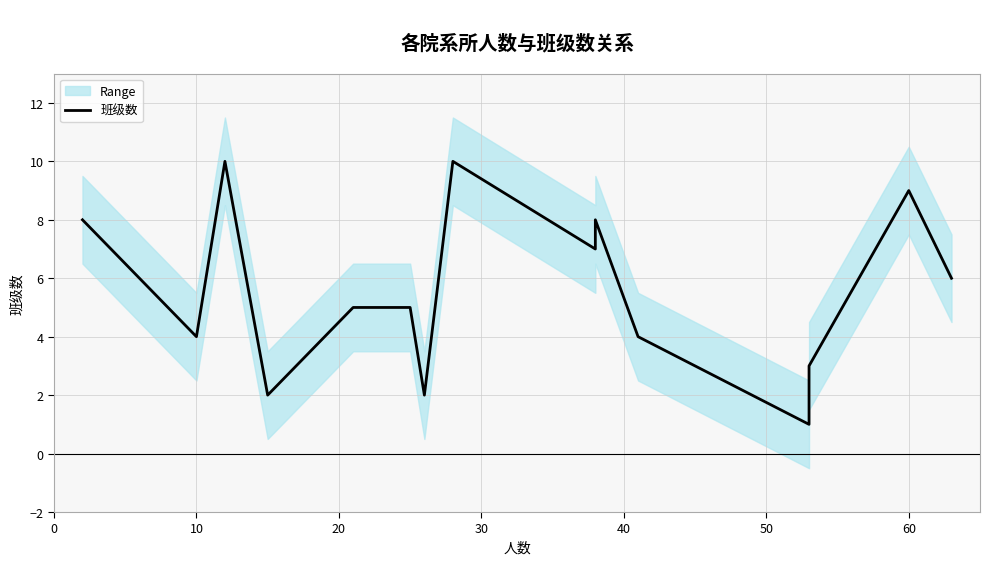

True or false: the data has more than 2 interior local peaks.

True